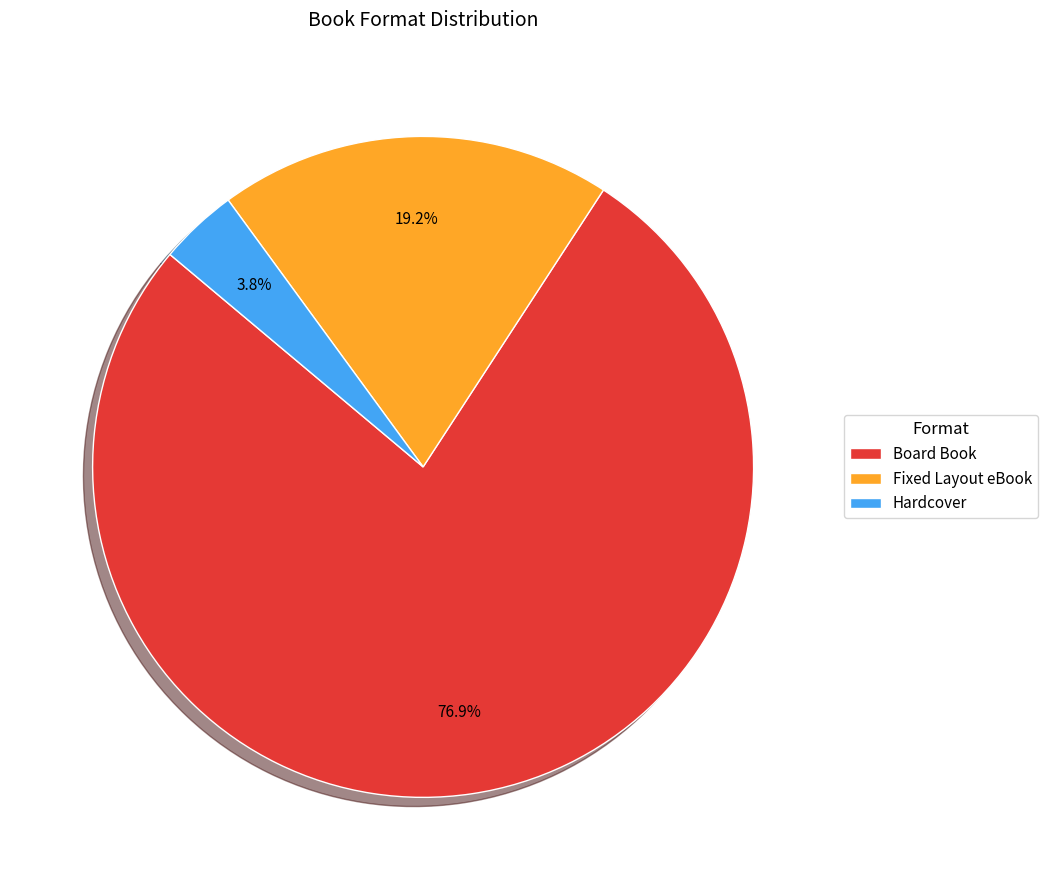

Does Board Book represent more than half of the total?

Yes